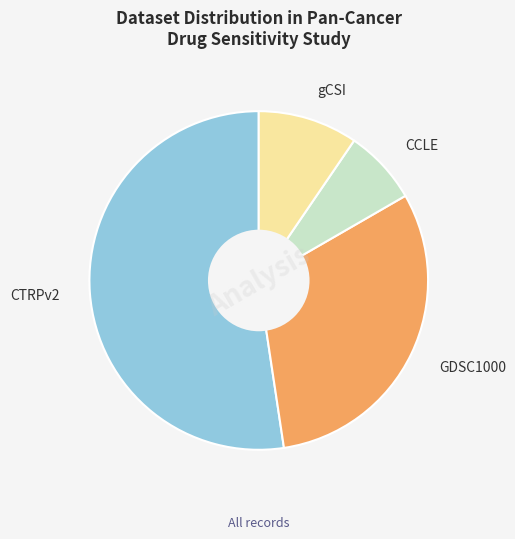

Does any single category account for the majority?

Yes